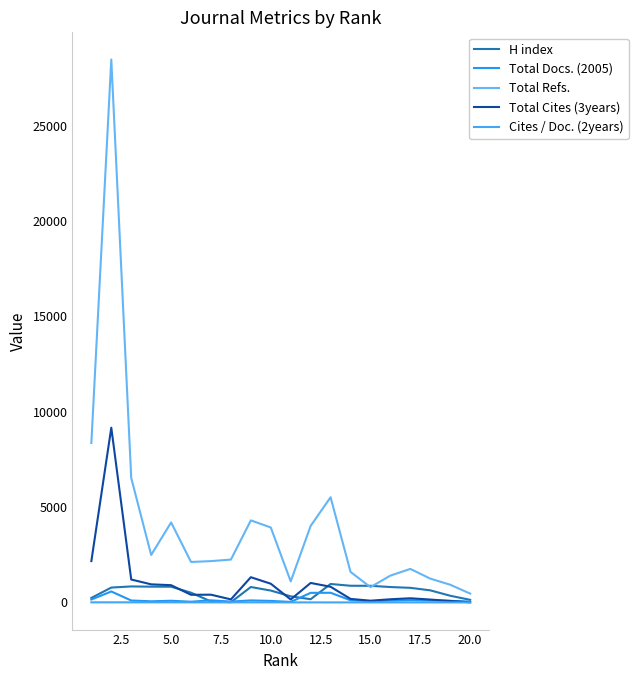

Reading left to right, what are all the values shown in this chart?

H index: 237.0	780.0	839.0	827.0	824.0	511.0	51.0	12.0	809.0	623.0	320.0	169.0	968.0	875.0	872.0	808.0	766.0	634.0	351.0	136.0
Total Docs. (2005): 153.0	575.0	102.0	60.0	88.0	38.0	109.0	44.0	106.0	80.0	27.0	503.0	507.0	114.0	64.0	94.0	119.0	95.0	85.0	44.0
Total Refs.: 8359.0	28470.0	6528.0	2489.0	4194.0	2122.0	2167.0	2247.0	4303.0	3931.0	1104.0	4012.0	5517.0	1601.0	802.0	1407.0	1758.0	1249.0	929.0	464.0
Total Cites (3years): 2168.0	9163.0	1202.0	949.0	905.0	401.0	406.0	160.0	1323.0	981.0	155.0	1022.0	822.0	185.0	92.0	166.0	218.0	151.0	78.0	6.0
Cites / Doc. (2years): 4.9	5.7	4.6	4.2	4.2	3.3	2.9	3.1	3.8	3.2	2.3	1.9	1.6	1.5	1.5	1.9	1.6	1.7	0.8	0.2